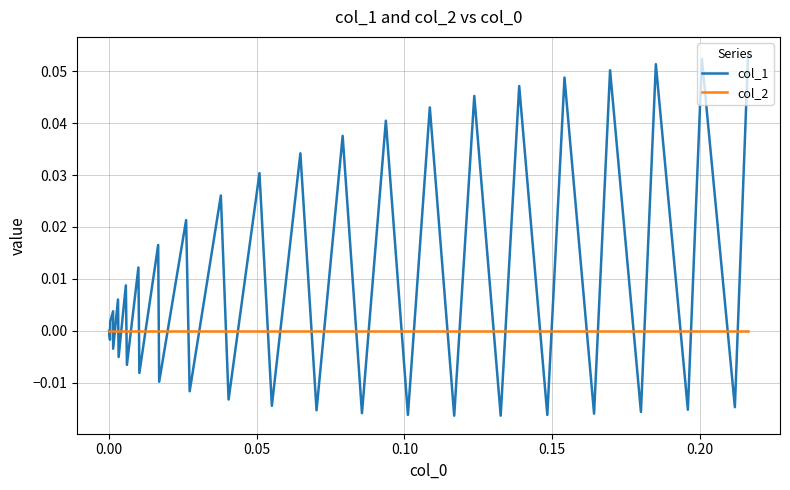

Rank the series by their maximum value, from lowest to highest.

col_2, col_1